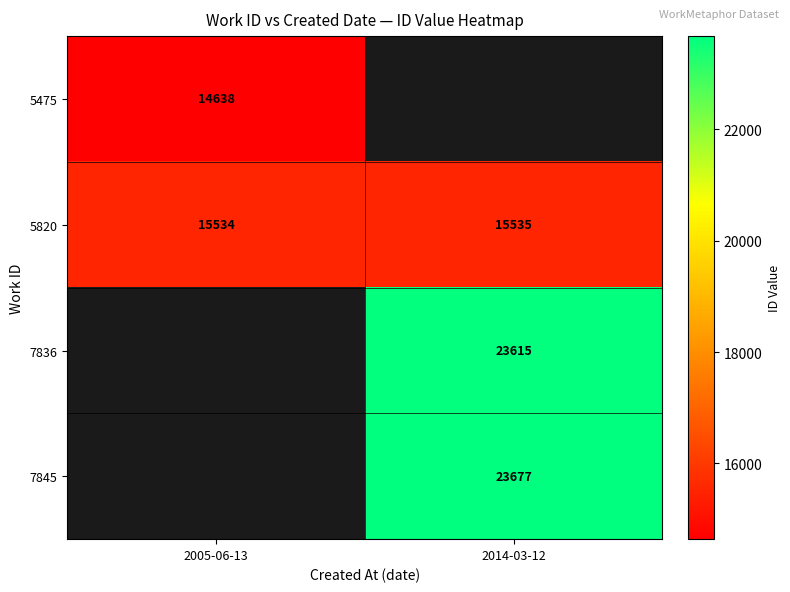

What value does the 5820 series have at 2014-03-12?

15535